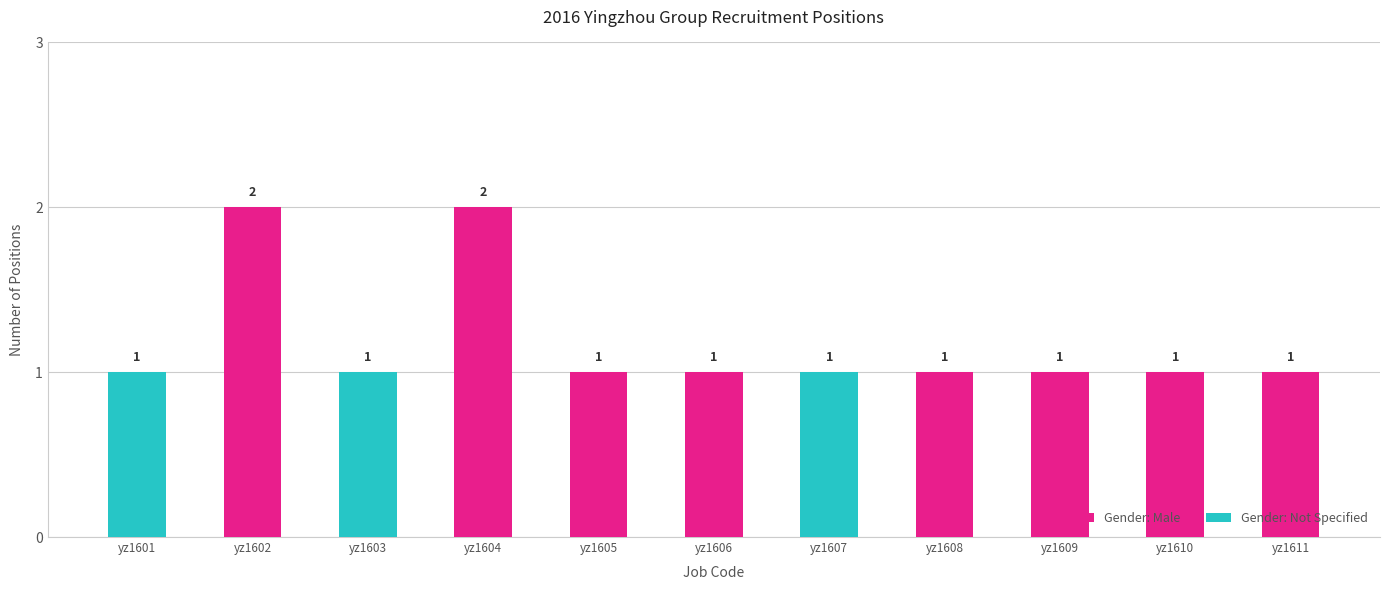

The value of Gender: Male at yz1606 is 1. True or false?

True